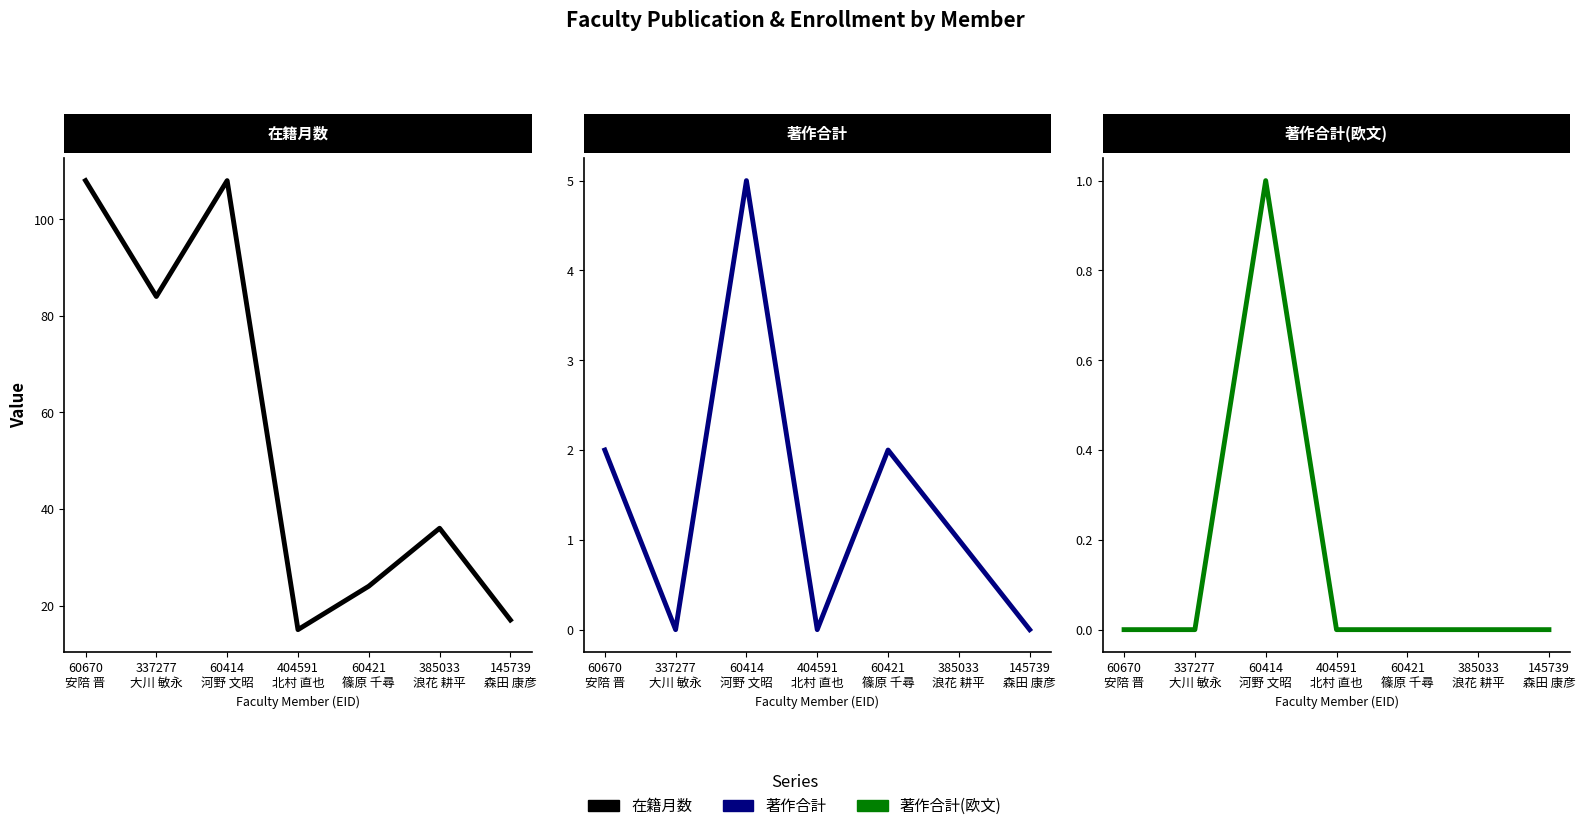

At which category is the sum across all series the highest?

60414
河野 文昭